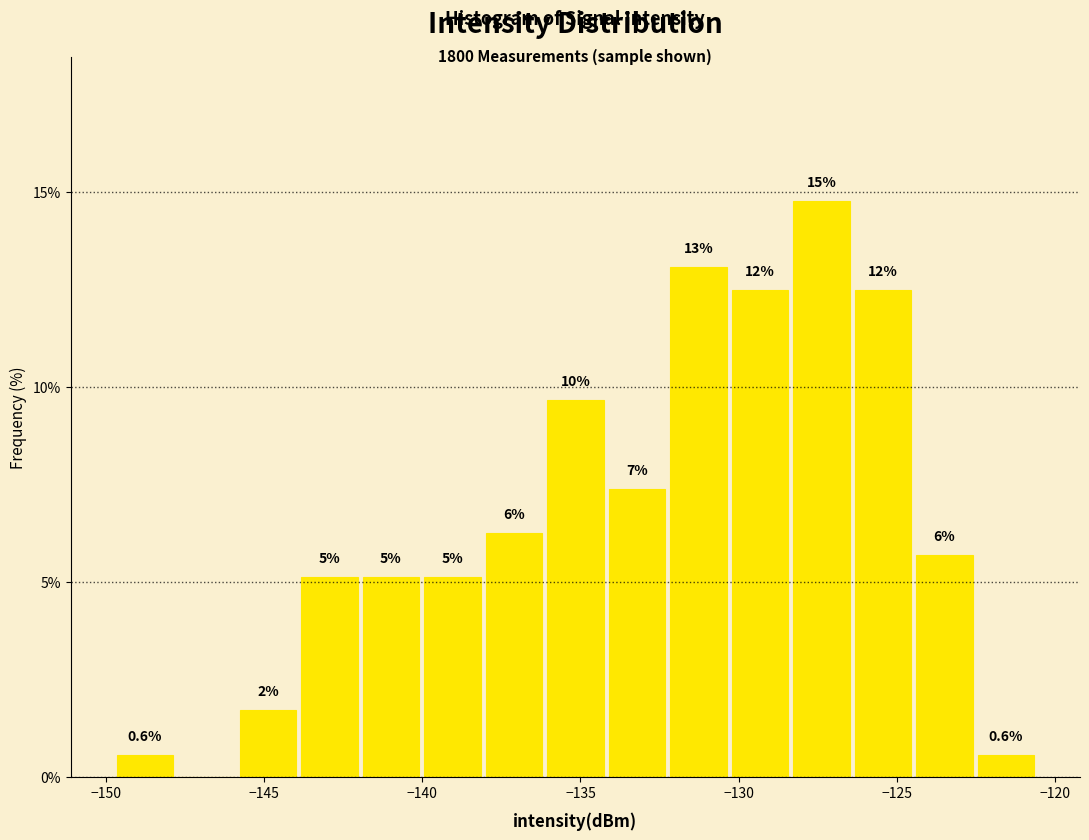

Read against the x-axis, roughly where is the centre of the tallest bar?

-127.5